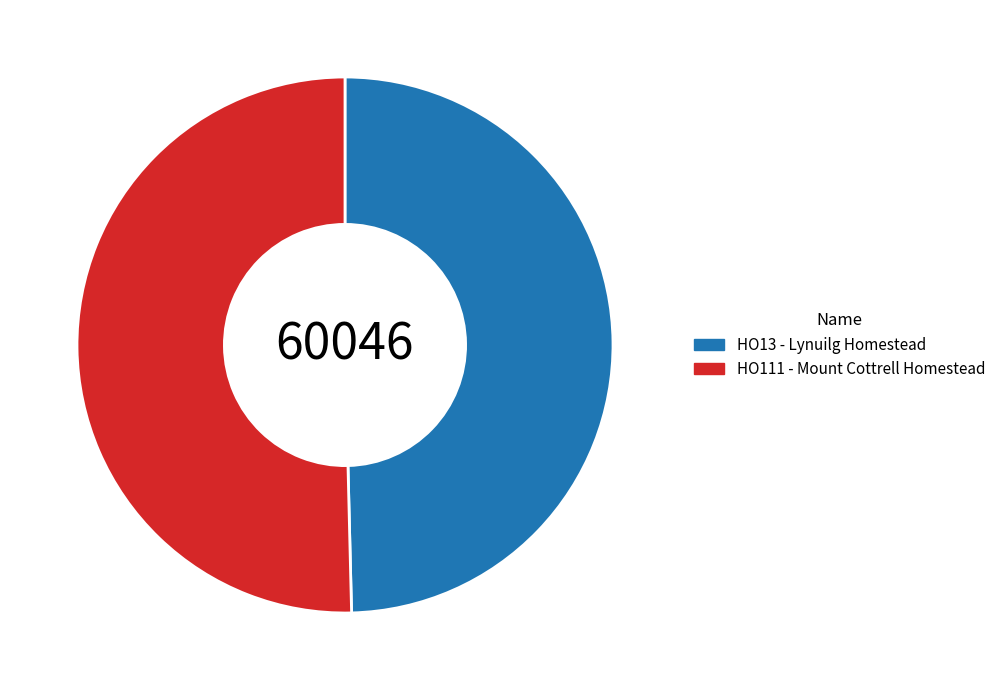

Which slice is the largest?

HO111 - Mount Cottrell Homestead